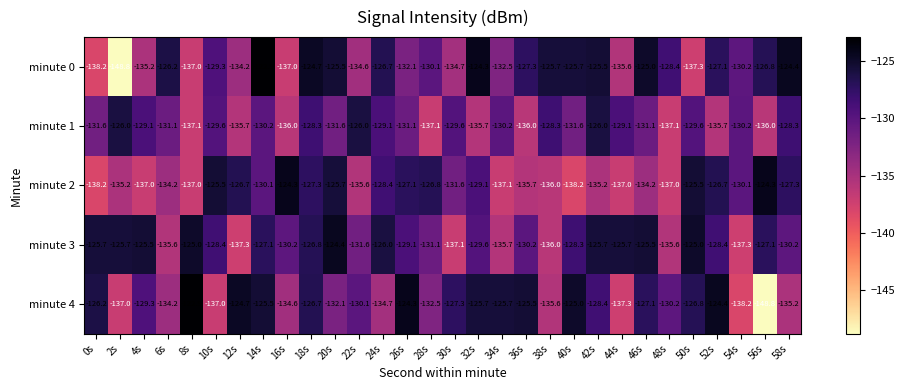

At which label does minute 3 reach its peak?

20s